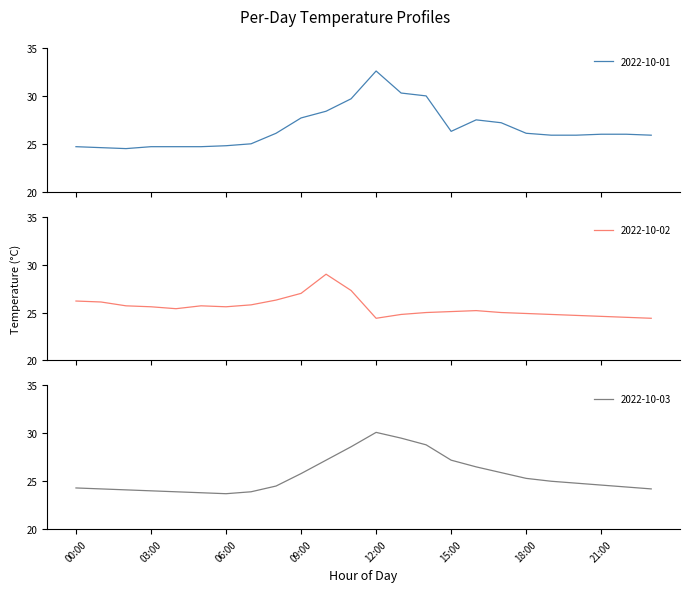

The value of 2022-10-02 at 10:00 is 19.3. True or false?

False